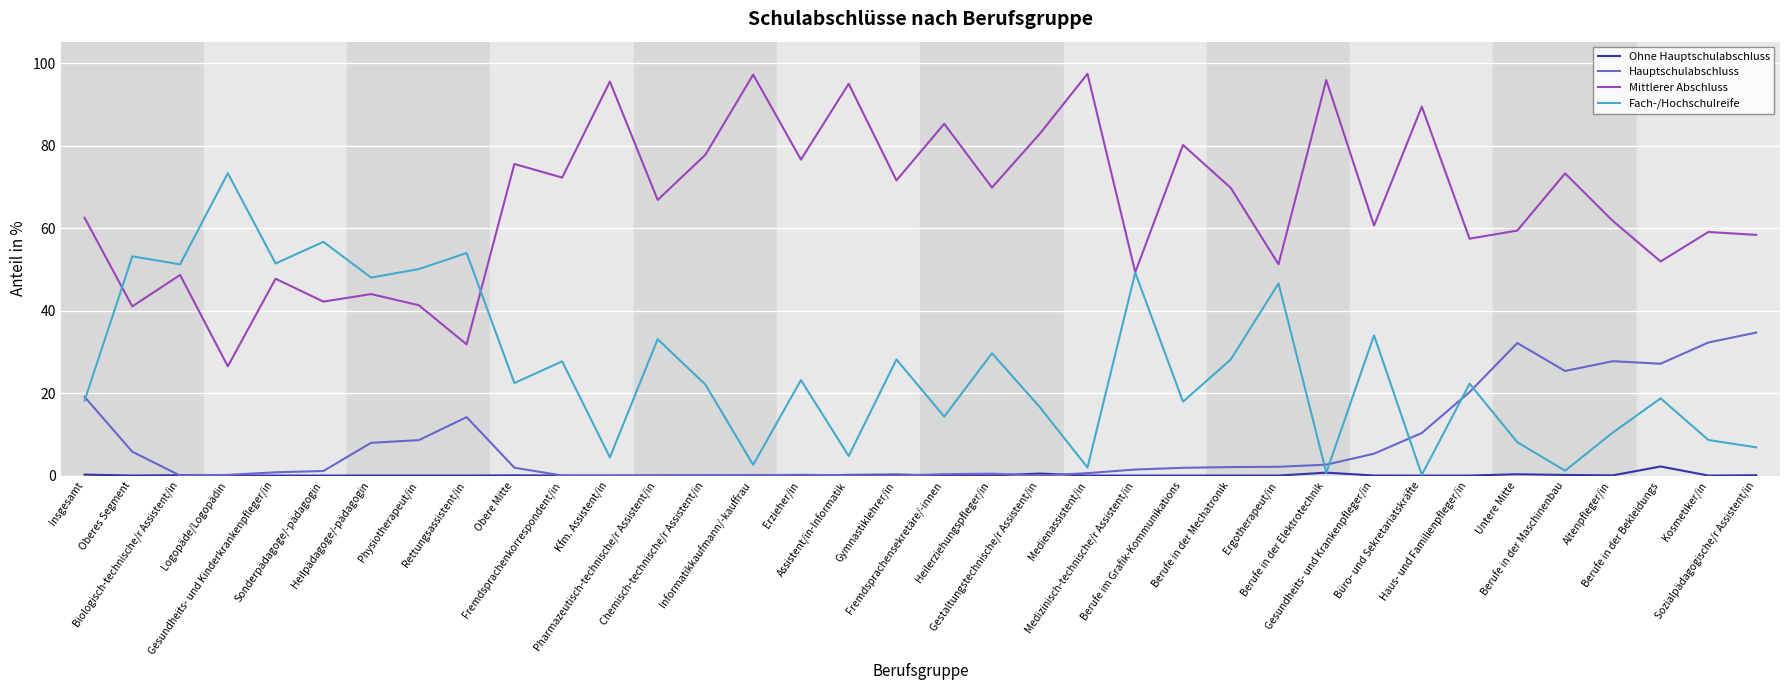

True or false: Hauptschulabschluss and Mittlerer Abschluss cross at least once.

False